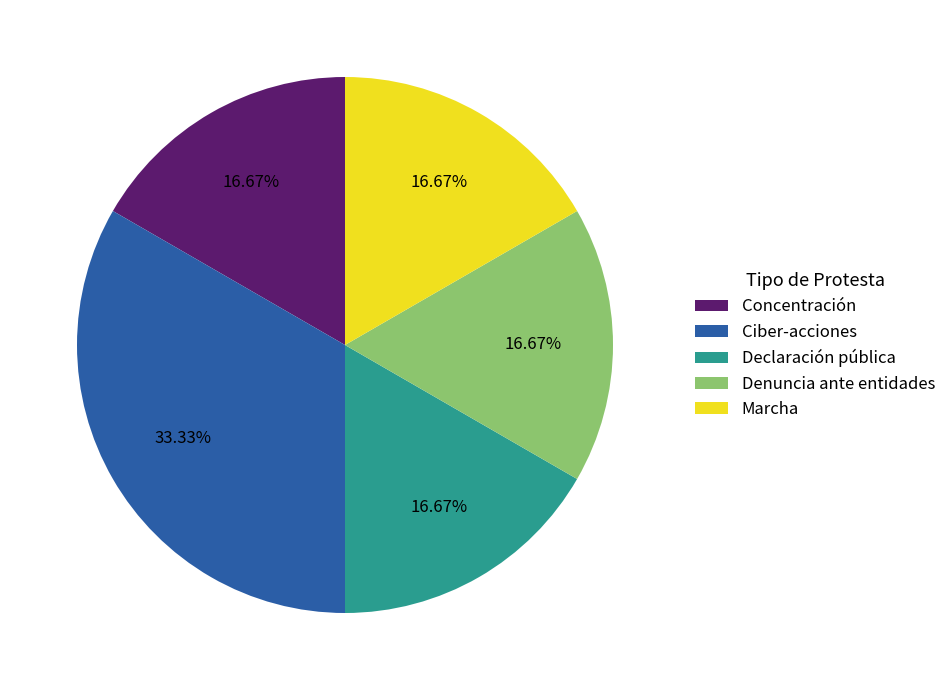

What is the largest slice in the pie chart?

Ciber-acciones